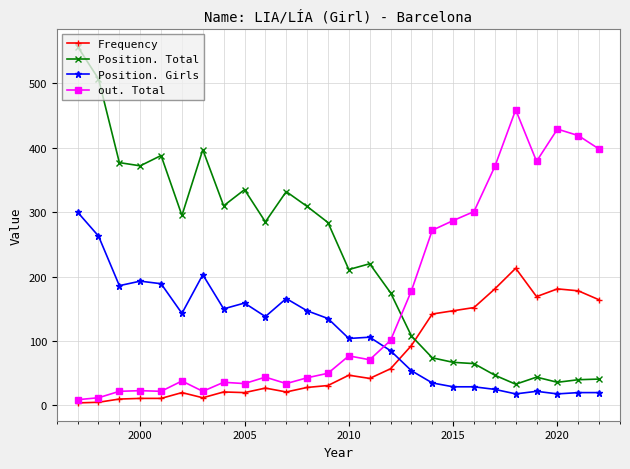

How many values in the out. Total series are below 71?

13